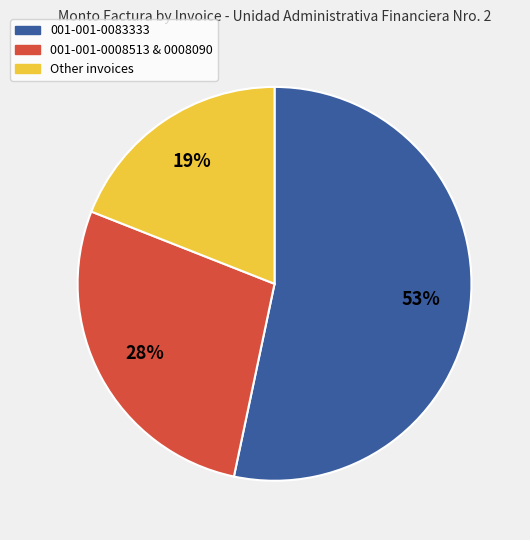

To the nearest percent, what is the average slice percentage?

33%